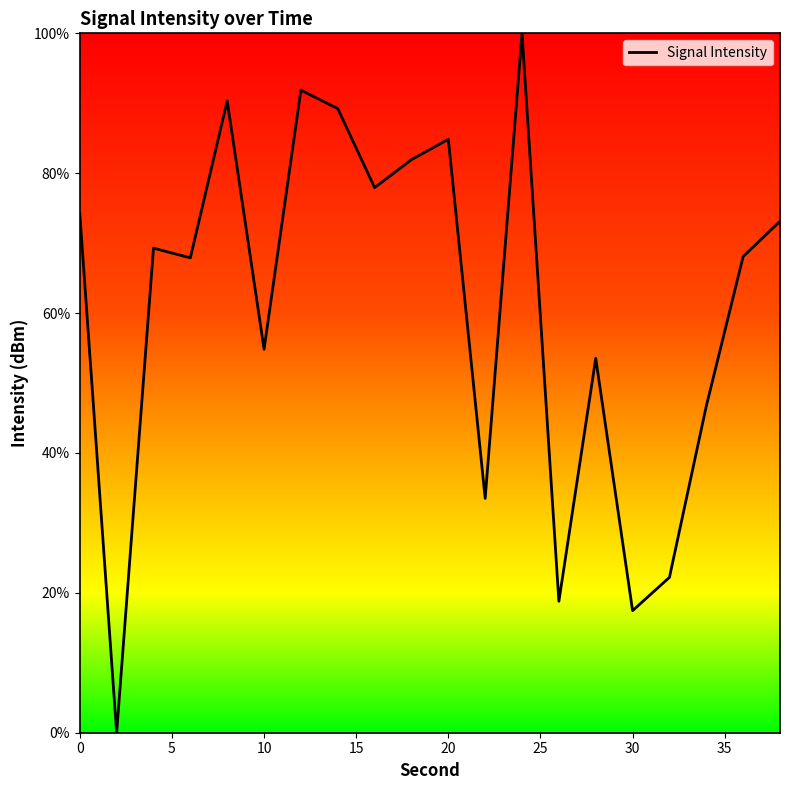

Does the chart have visible grid lines?

No